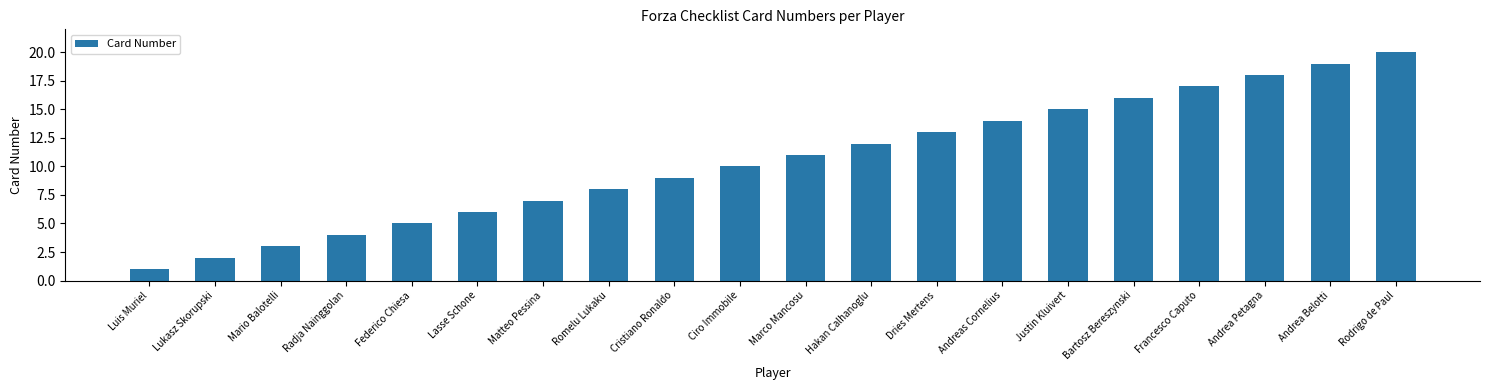

List the labels in order of value, largest first.

Rodrigo de Paul, Andrea Belotti, Andrea Petagna, Francesco Caputo, Bartosz Bereszynski, Justin Kluivert, Andreas Cornelius, Dries Mertens, Hakan Calhanoglu, Marco Mancosu, Ciro Immobile, Cristiano Ronaldo, Romelu Lukaku, Matteo Pessina, Lasse Schone, Federico Chiesa, Radja Nainggolan, Mario Balotelli, Lukasz Skorupski, Luis Muriel